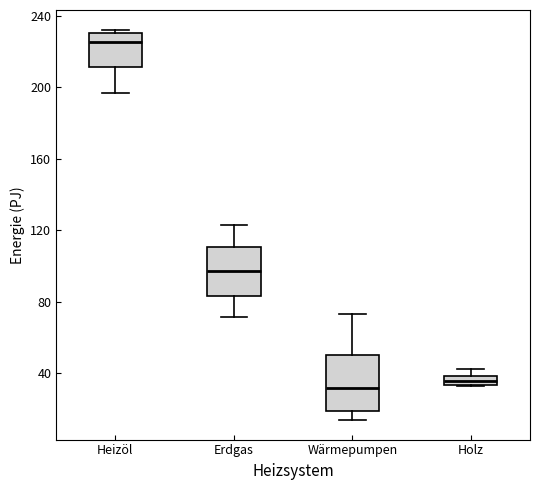

Where is the lower edge of the box for Wärmepumpen on the y-axis? The values are not printed on the chart, so give them approximately, as read against the axis.

20